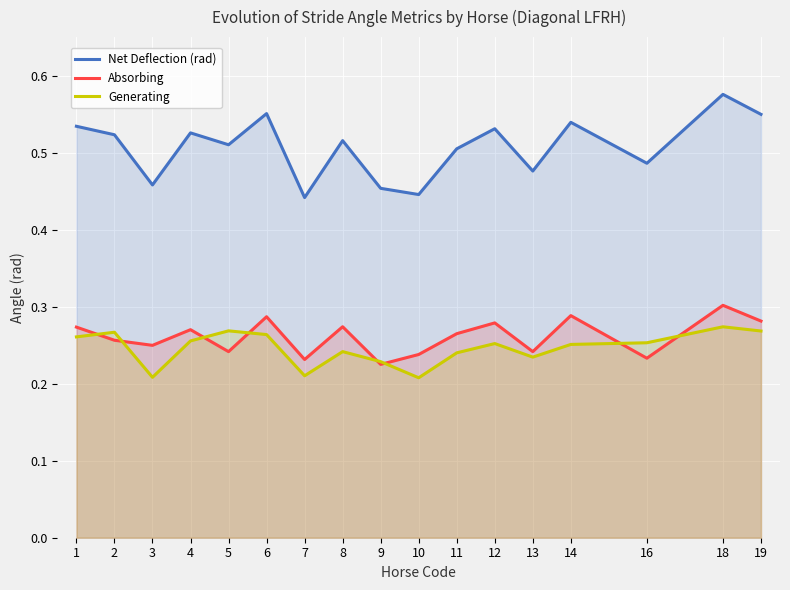

At how many categories does at least one series exceed 0?

17